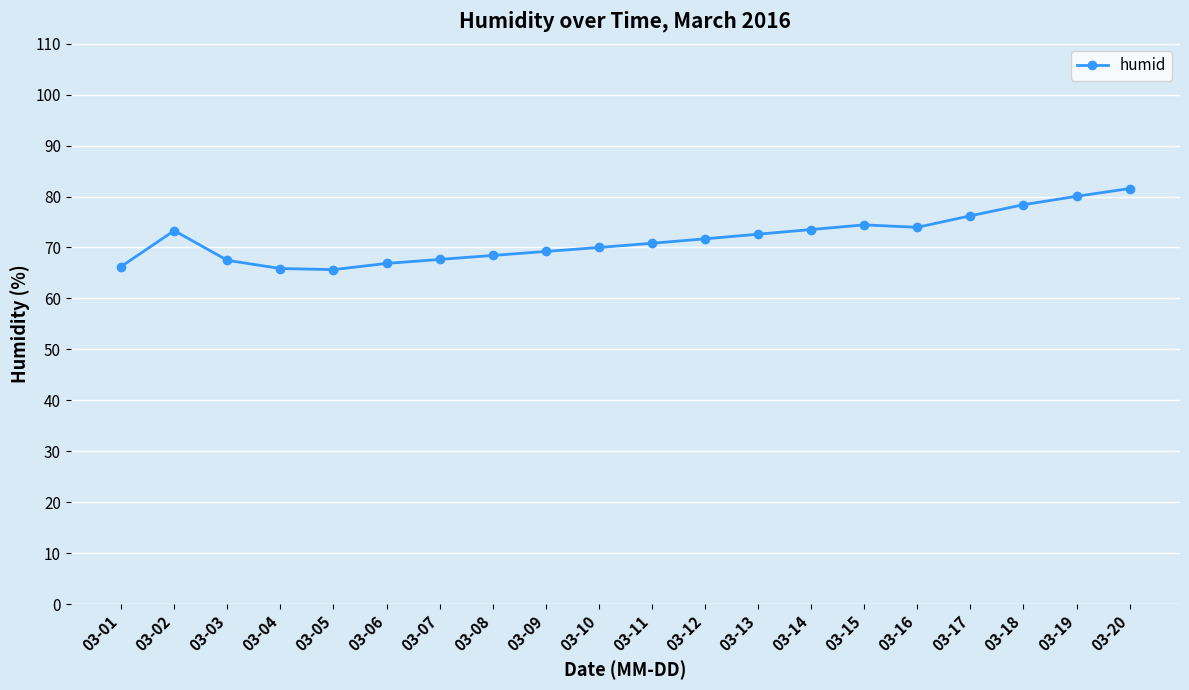

Approximately how many times larger is the value at 03-09 compared to 03-07?

1.0